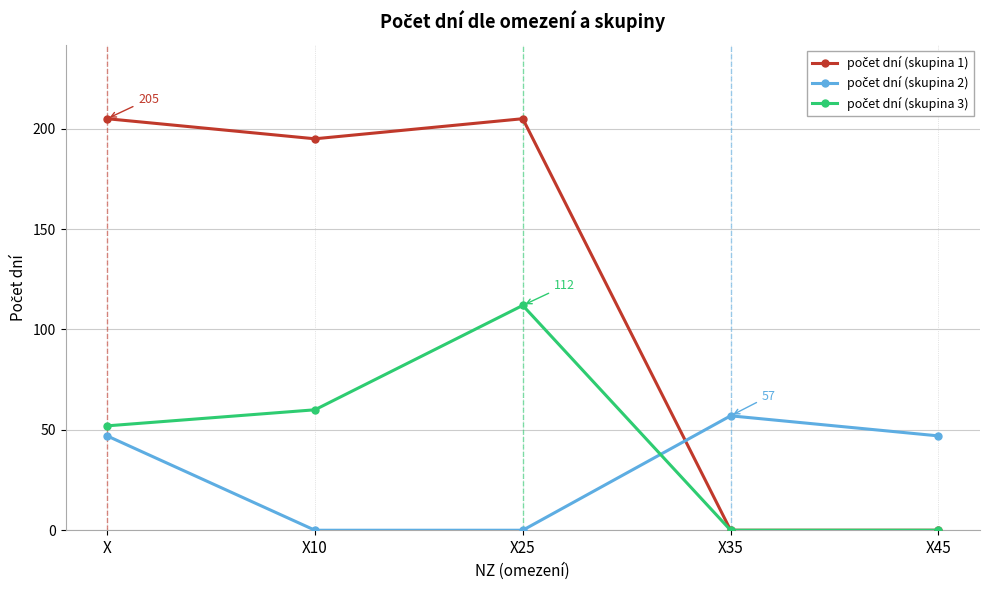

What is the spread (max minus min) of values at X35?

57